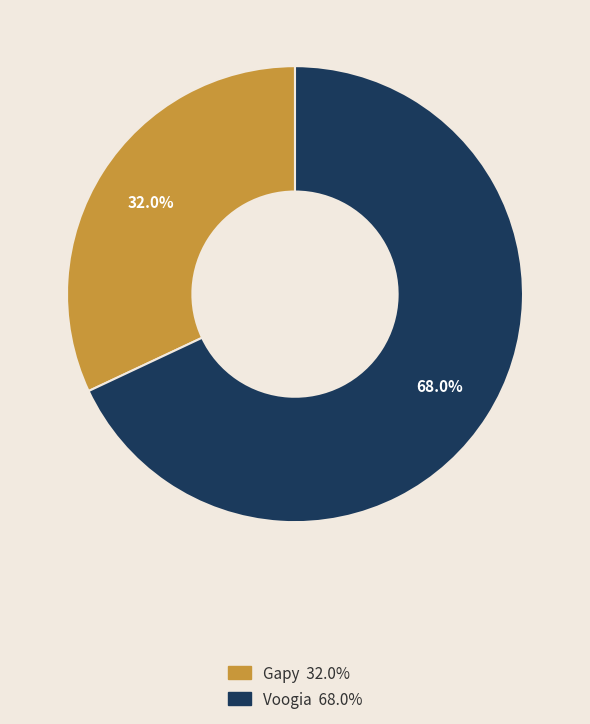

Combined, do Voogia and Gapy account for over 50%?

Yes